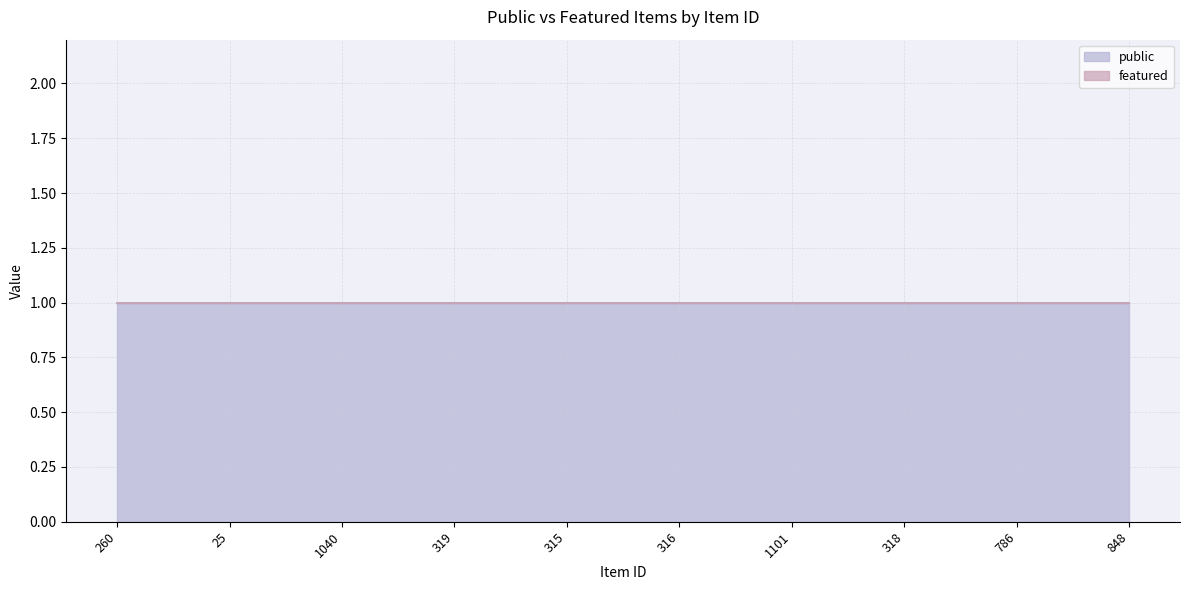

At 848, list the series in order from smallest to largest.

featured, public